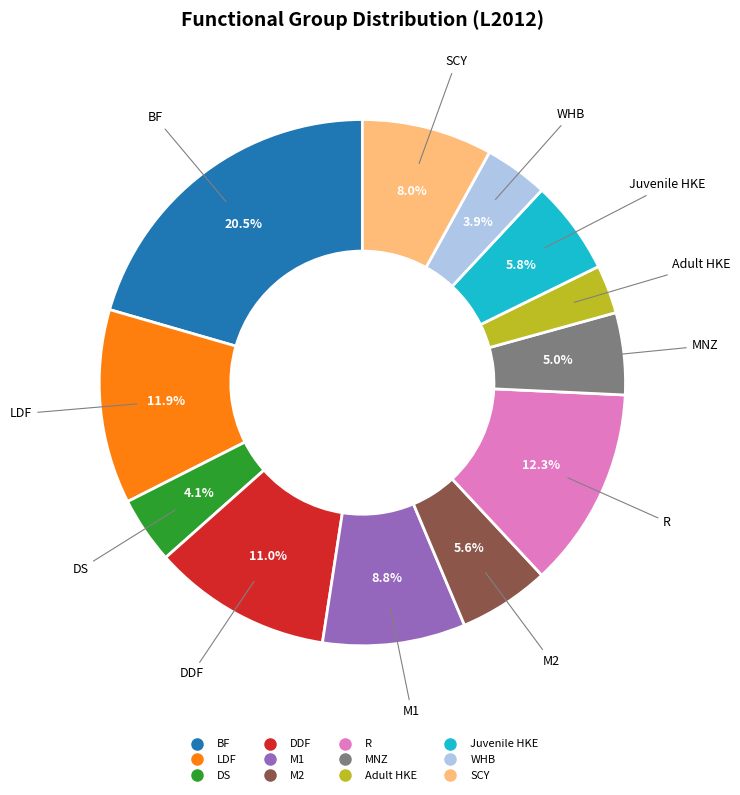

To the nearest percent, what portion does SCY represent?

8%